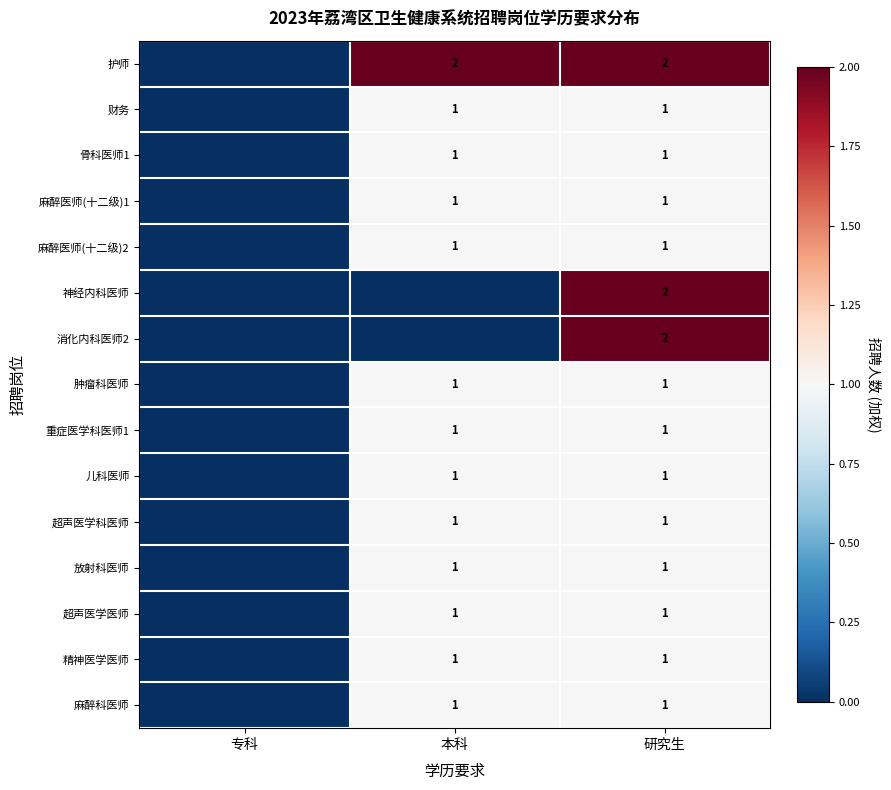

What is the total value across all series at 研究生?

18